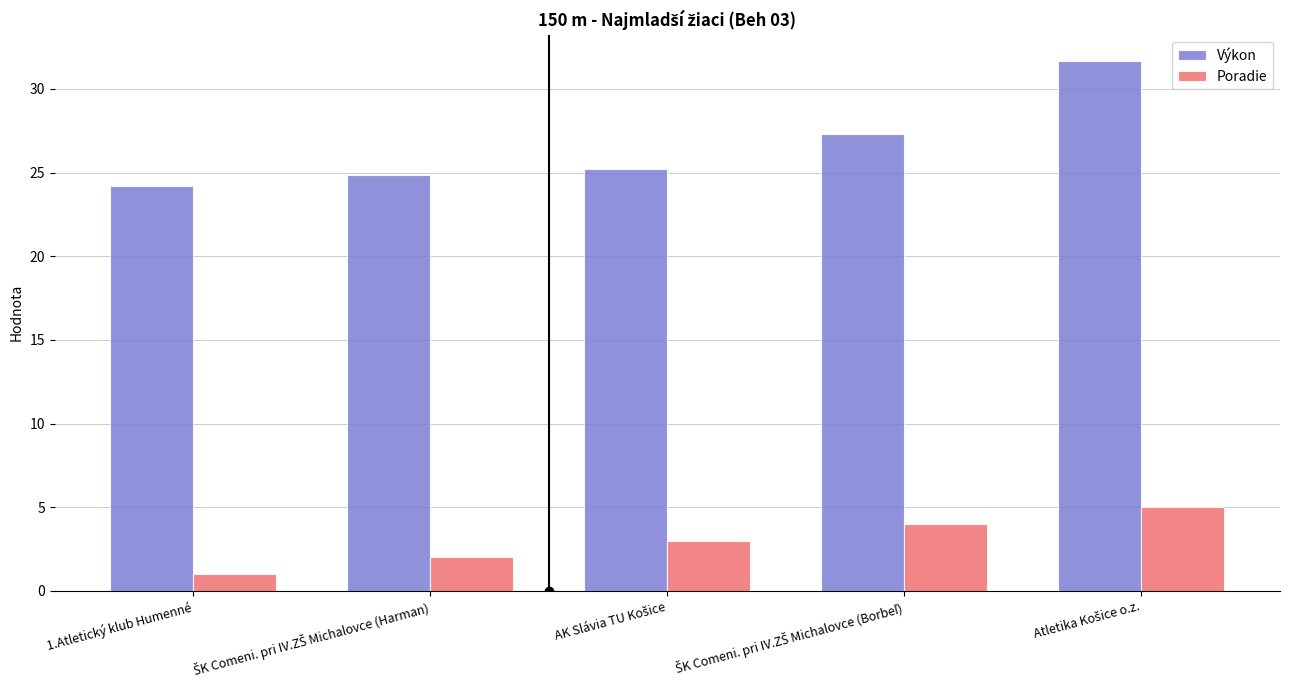

Which series has the widest spread of values?

Výkon